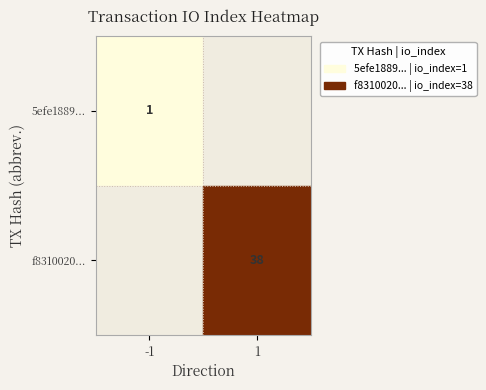

The 5efe1889... series shows 1 at -1. True or false?

True